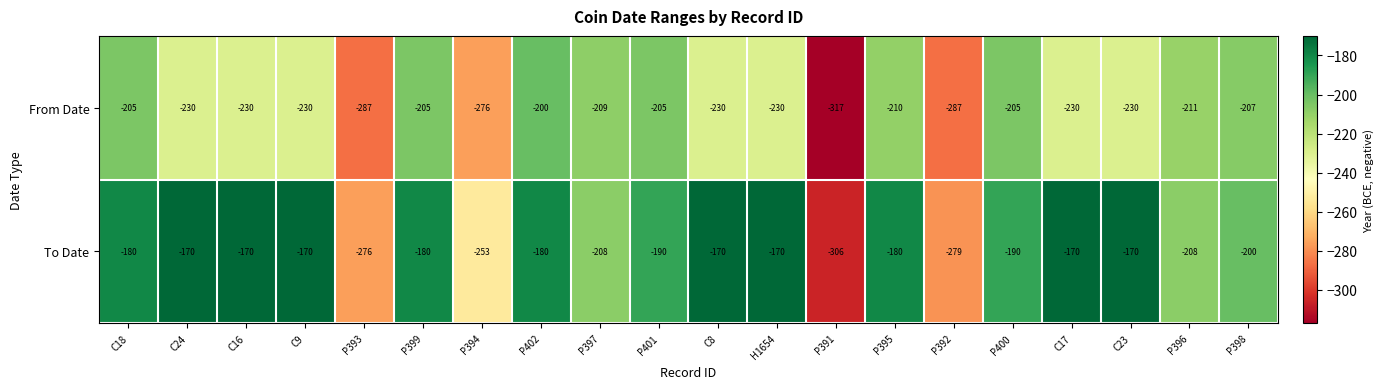

List the series in order of their overall mean, highest first.

To Date, From Date